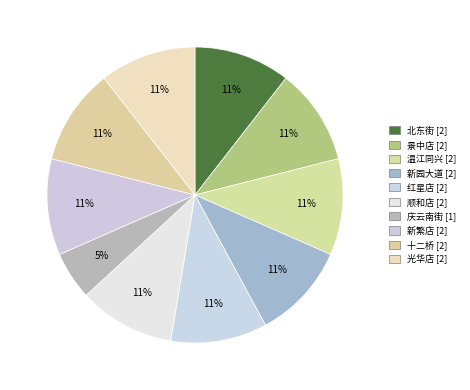

True or false: 光华店 accounts for 11% of the total.

True